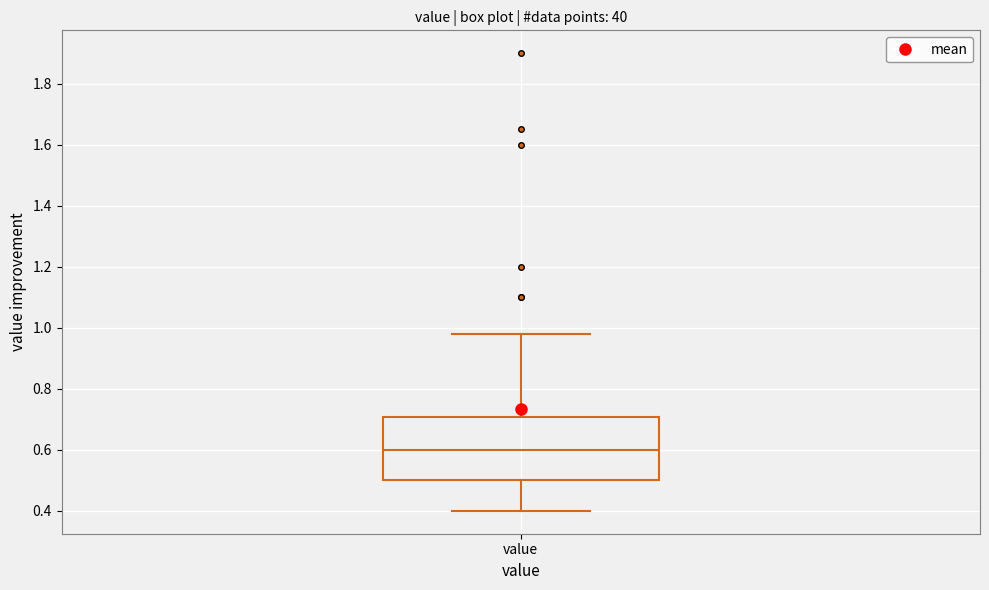

Transcribe this box plot: give where the median line is, the range the box spans, and where the two whiskers end, as read against the y-axis. The values are not printed on the chart, so give them approximately, as read against the axis.

median 0.60, box 0.50 to 0.70, whiskers 0.40 to 0.98